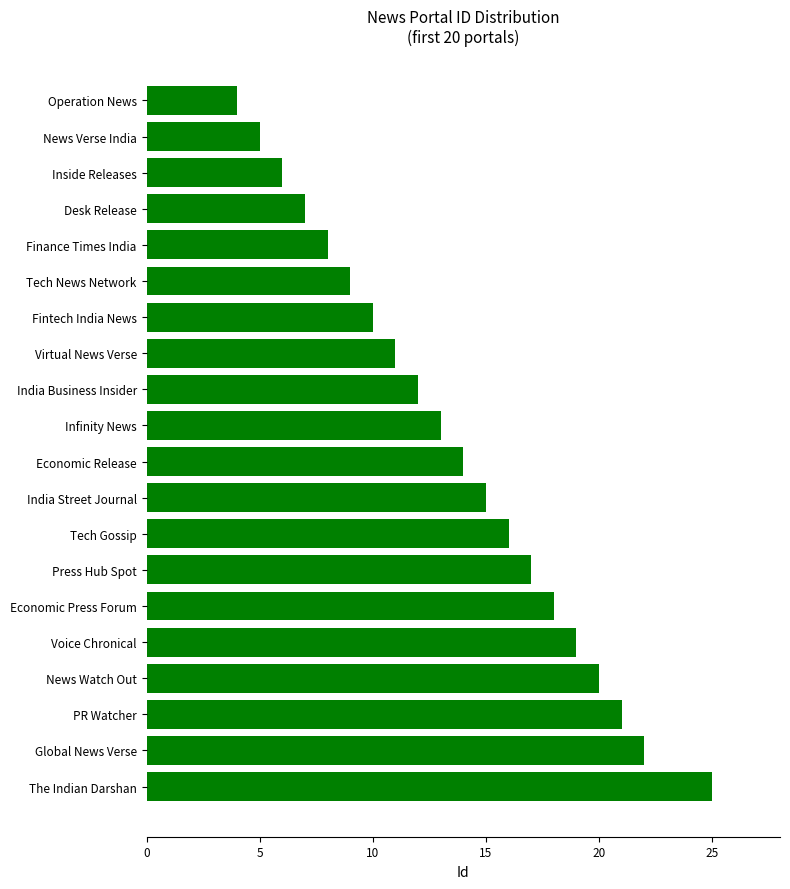

The value at Tech News Network is 9. True or false?

True